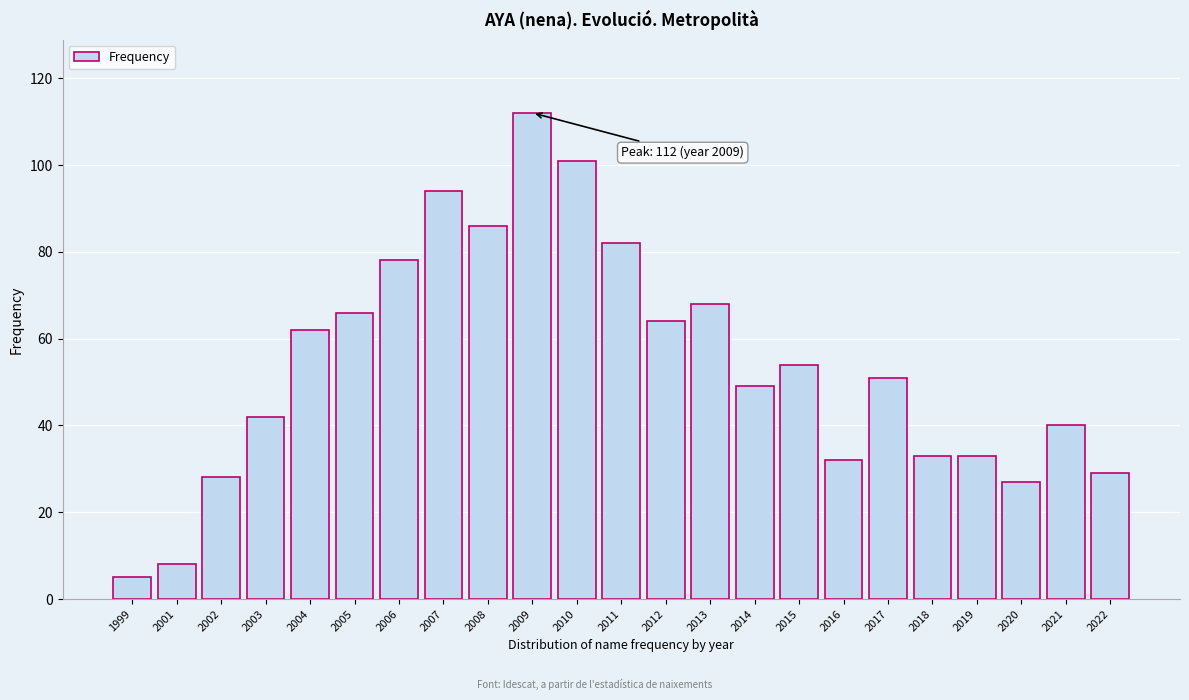

Reading left to right, list all the values displayed in this chart.

1999=5	2001=8	2002=28	2003=42	2004=62	2005=66	2006=78	2007=94	2008=86	2009=112	2010=101	2011=82	2012=64	2013=68	2014=49	2015=54	2016=32	2017=51	2018=33	2019=33	2020=27	2021=40	2022=29